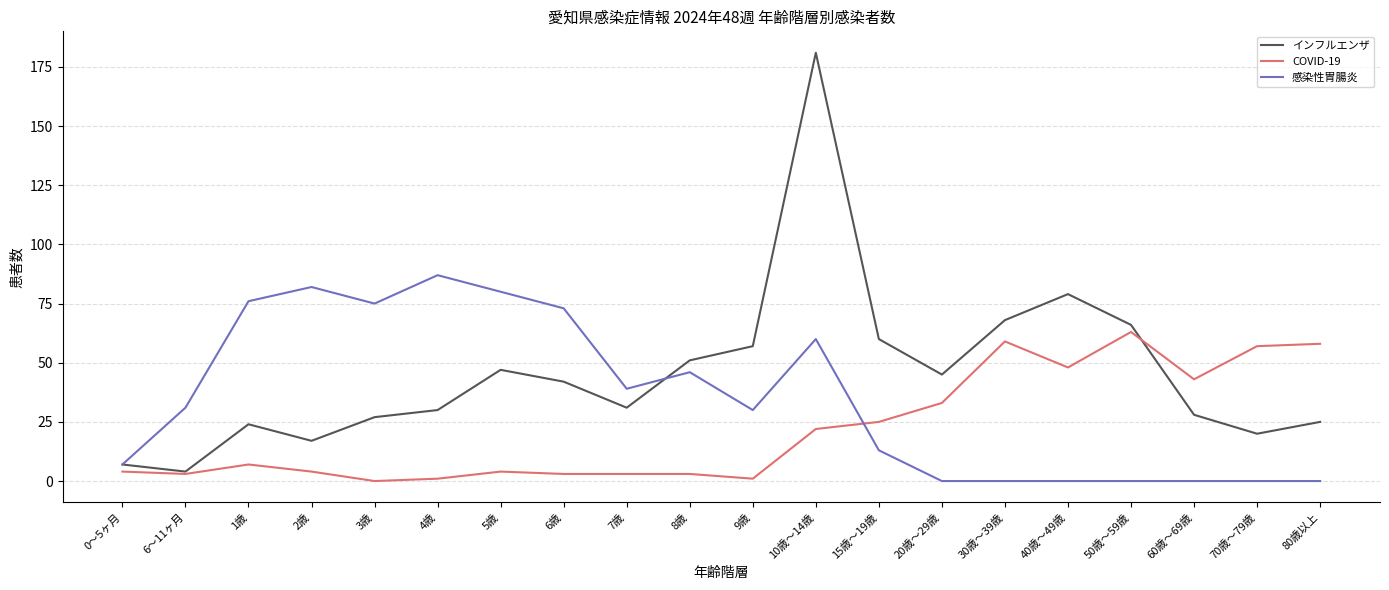

The 感染性胃腸炎 series shows 13 at 15歳～19歳. True or false?

True